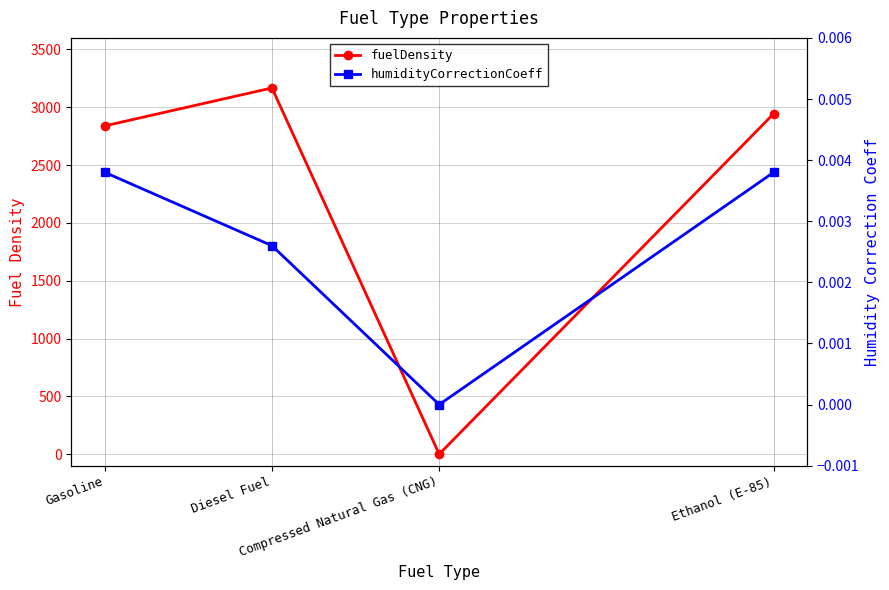

Which category has the lowest value across all series?

Compressed Natural Gas (CNG)